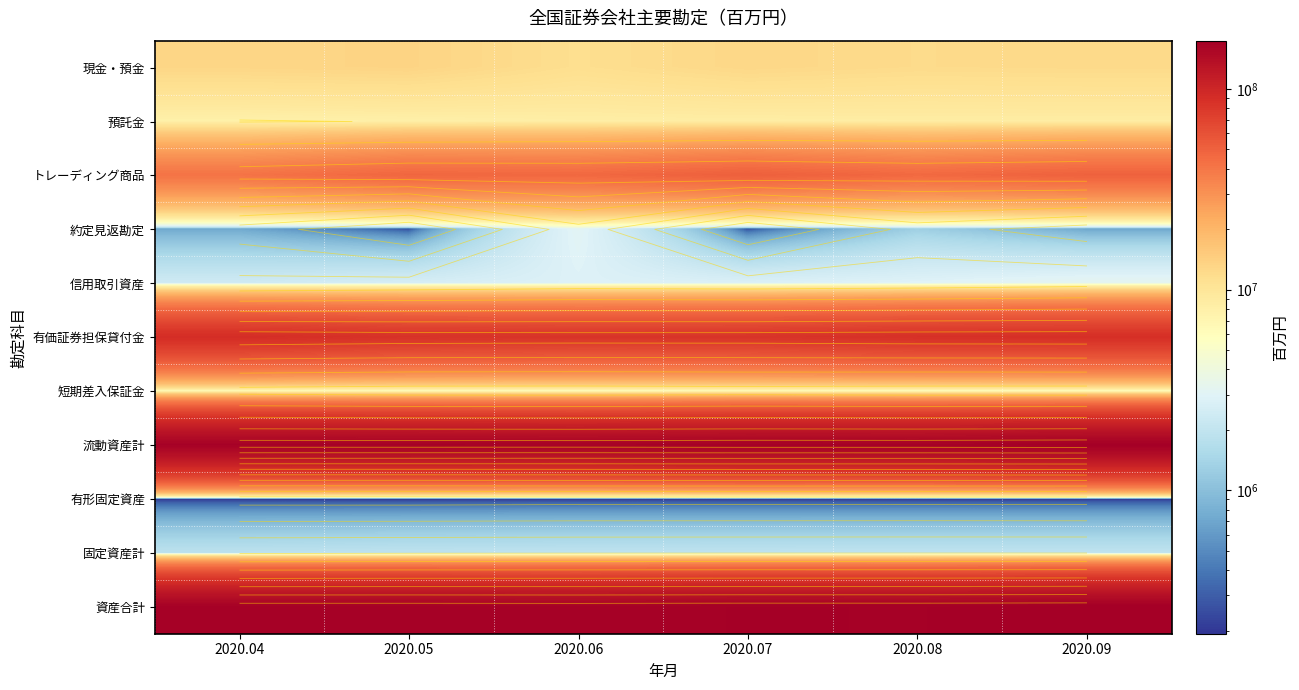

Which has a higher value, 2020.06 or 2020.05?

2020.05